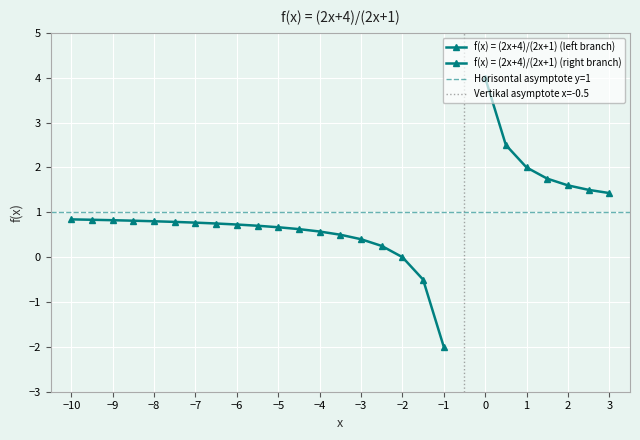

How many values exceed 0?

23